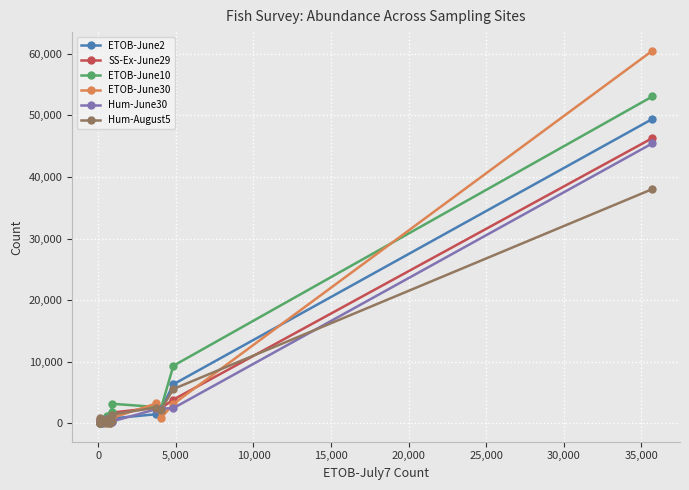

What is the average value of the Hum-August5 series?

3497